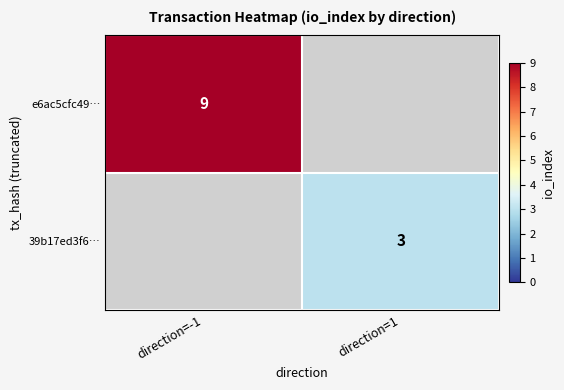

The 39b17ed3f6… series shows 1 at direction=1. True or false?

False